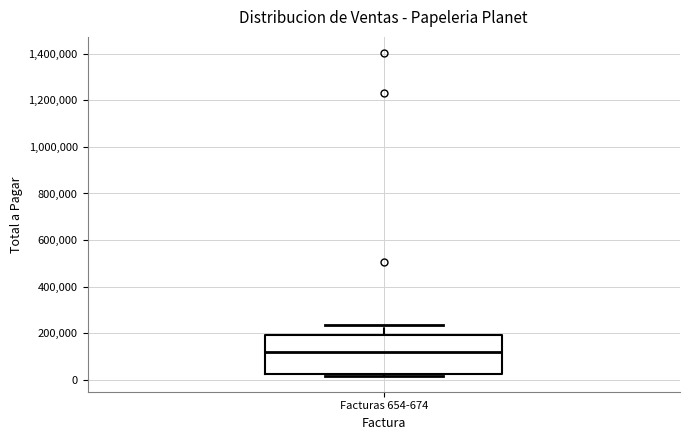

Transcribe this box plot: give where the median line is, the range the box spans, and where the two whiskers end, as read against the y-axis. The values are not printed on the chart, so give them approximately, as read against the axis.

median 120000, box 20000 to 200000, whiskers 20000 (just below the box's lower edge) to 240000